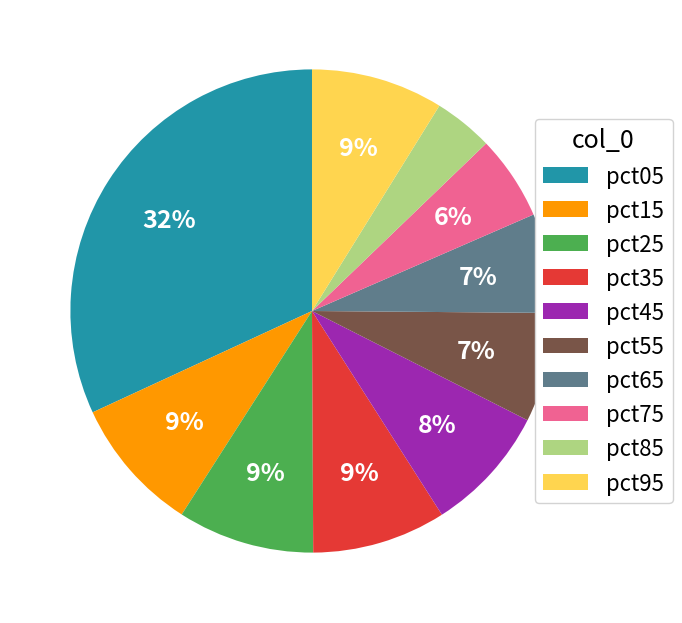

Which has a higher value, pct85 or pct75?

pct75